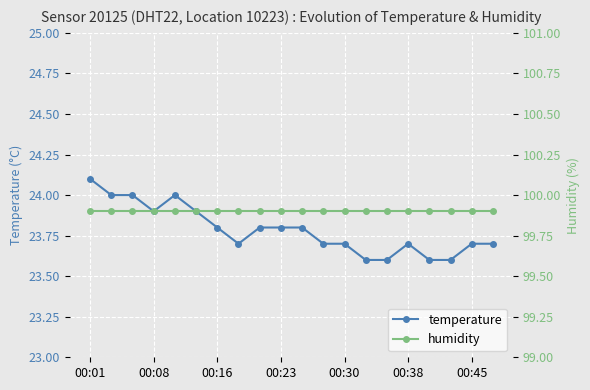

Where is temperature nearest to the value 23?

13